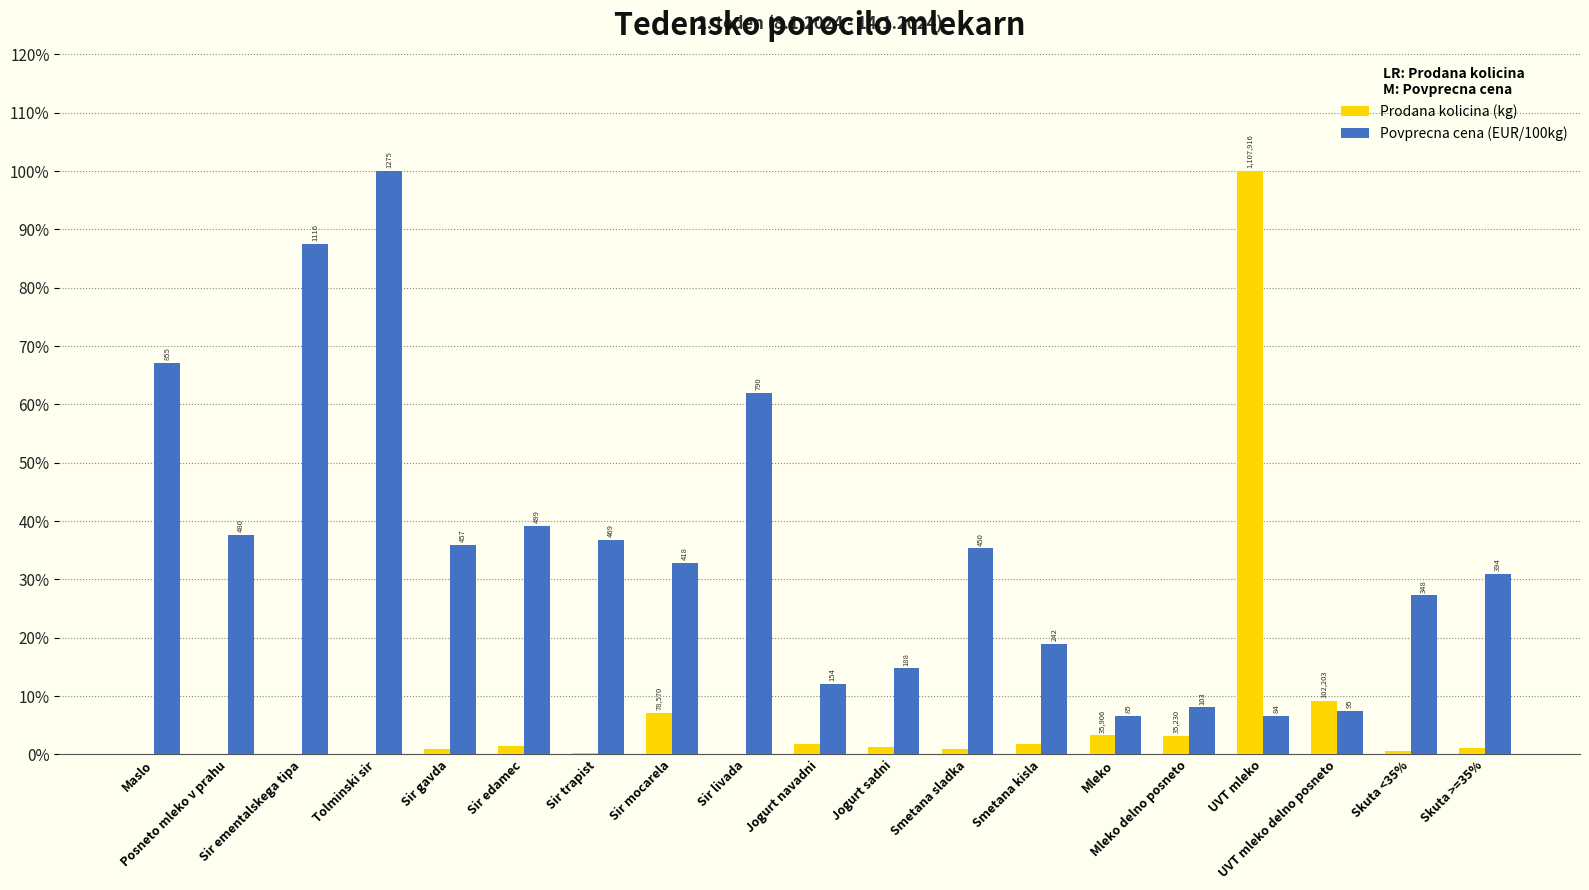

List the labels in order of Prodana kolicina (kg) value, largest first.

UVT mleko, UVT mleko delno posneto, Sir mocarela, Mleko, Mleko delno posneto, Smetana kisla, Jogurt navadni, Sir edamec, Jogurt sadni, Skuta >=35%, Smetana sladka, Sir gavda, Skuta <35%, Sir trapist, Tolminski sir, Sir livada, Posneto mleko v prahu, Maslo, Sir ementalskega tipa